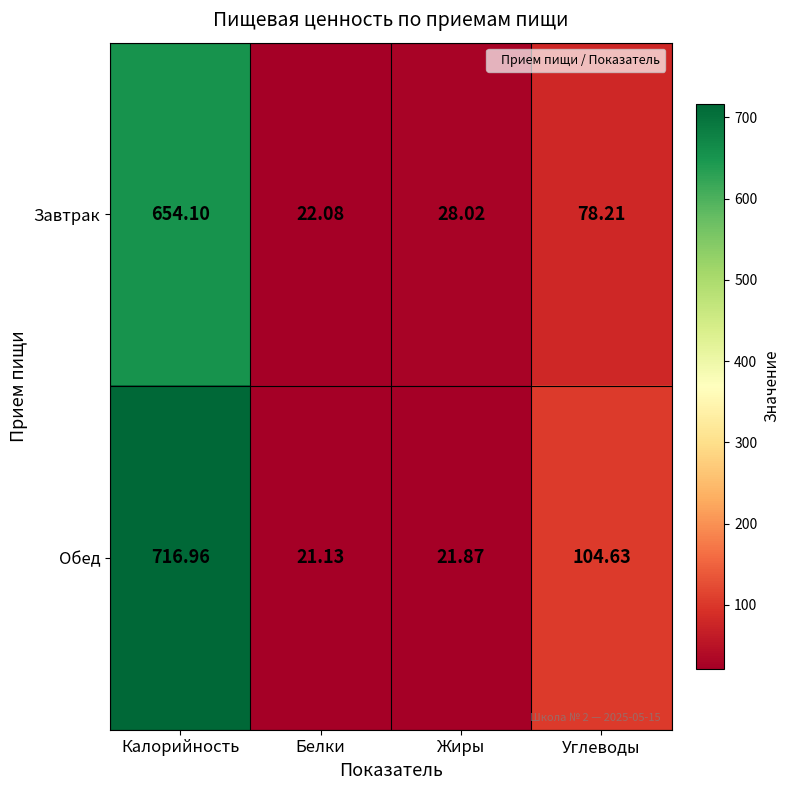

Rank the series at Углеводы from lowest to highest value.

Завтрак, Обед